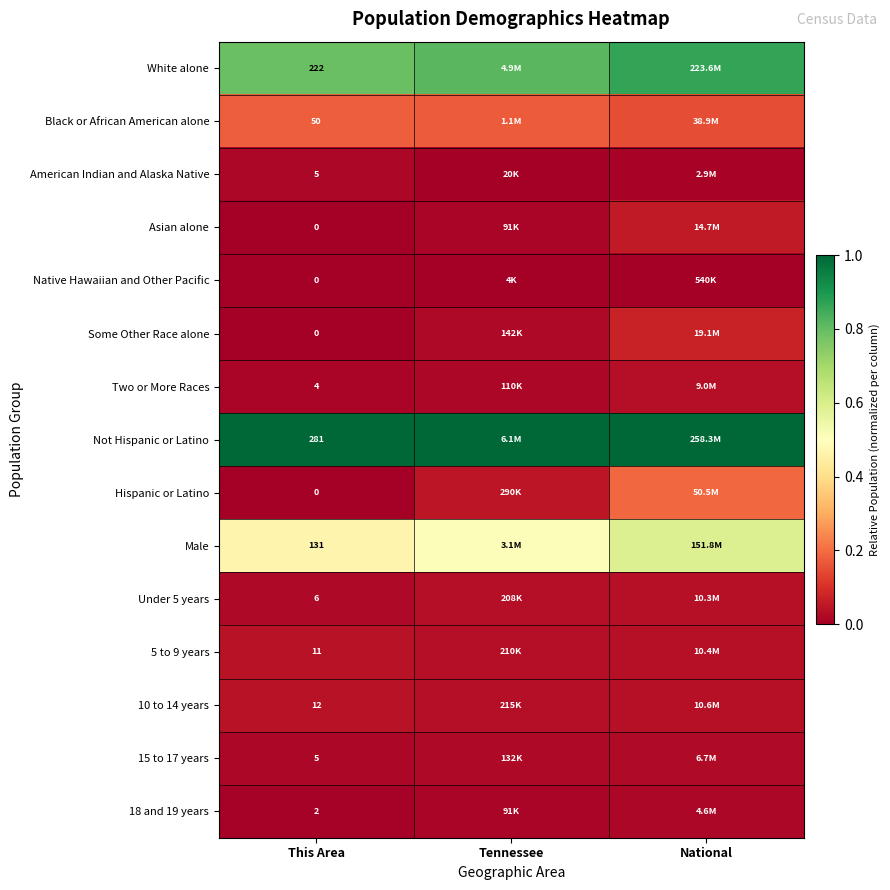

At which category is the sum across all series the highest?

National